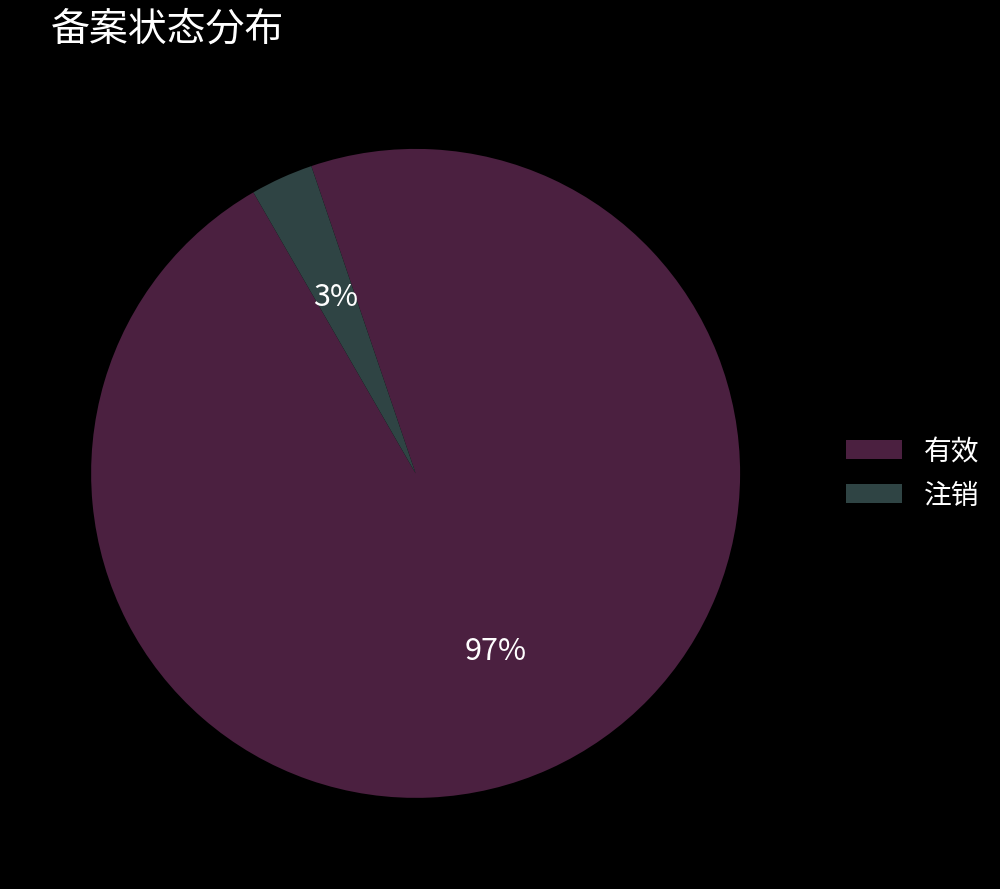

Which has a higher value, 有效 or 注销?

有效